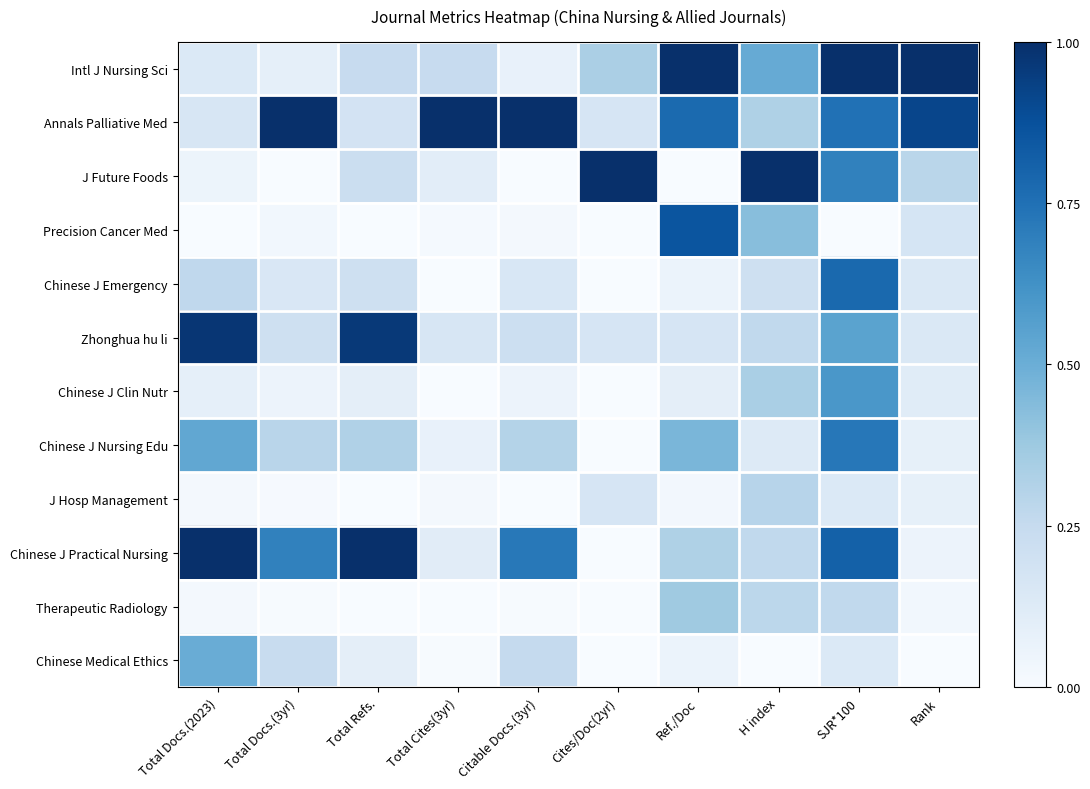

At which category does the chart reach its minimum across all series?

Total Docs.(3yr)